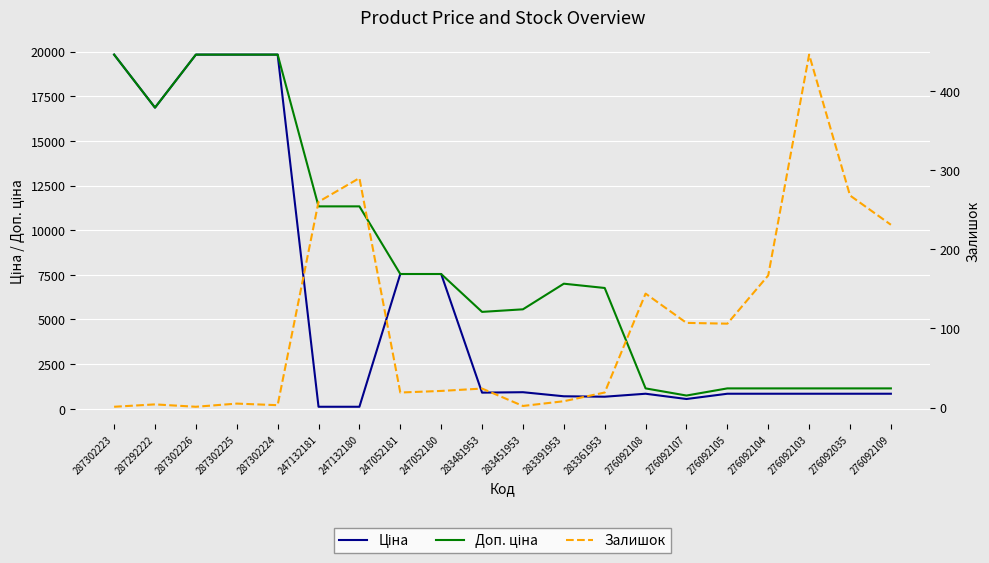

What is the approximate value of Залишок at 283361953?

19.0